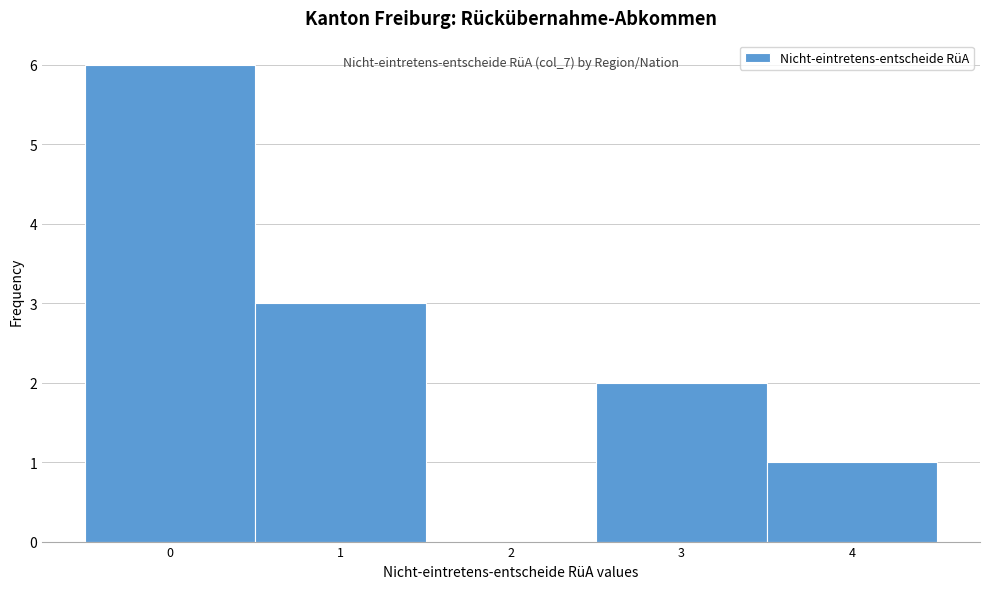

Over which range of the x-axis is the bar tallest?

-0.5 to 0.5